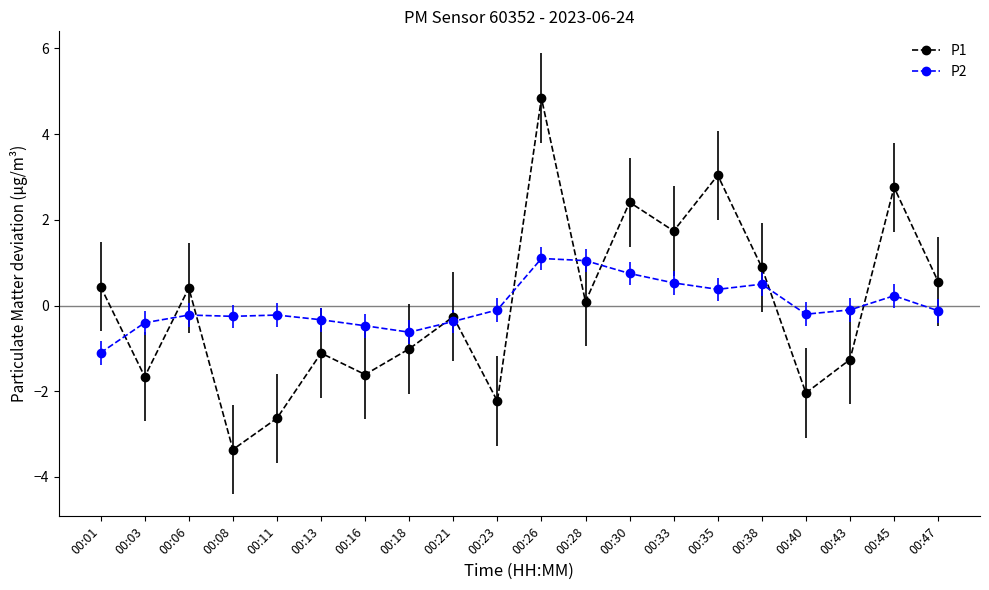

What is the value of the P2 point at the 12th from the left?

1.0